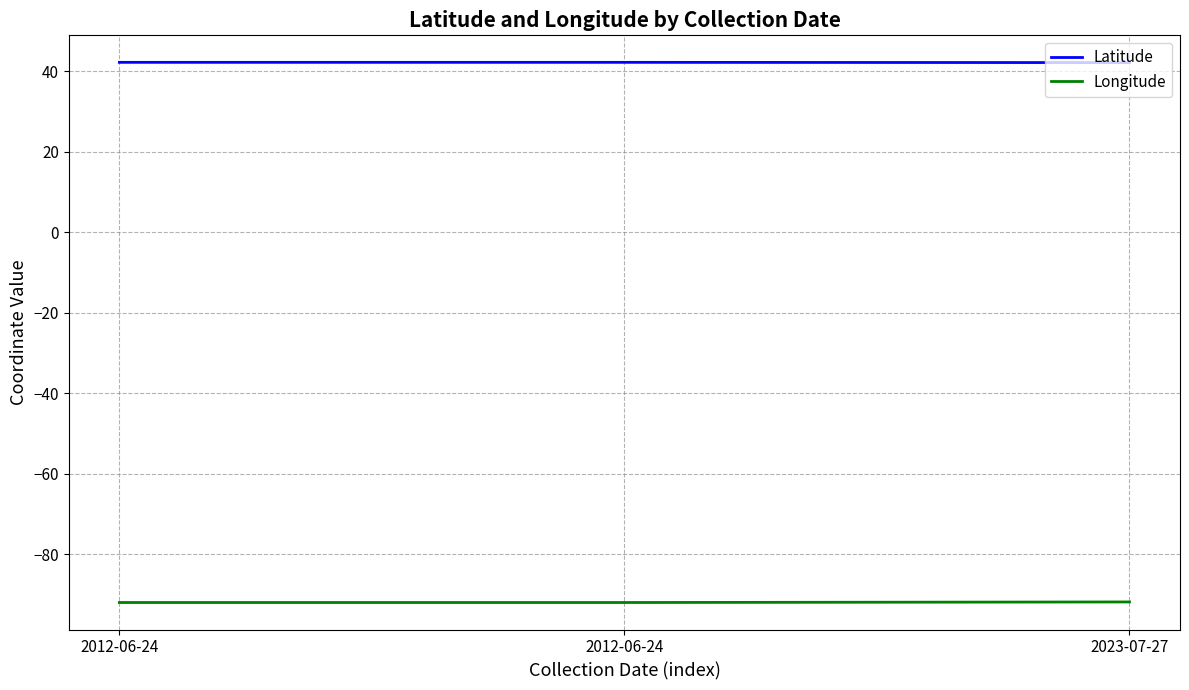

Is this an area chart (filled region under the line)?

No